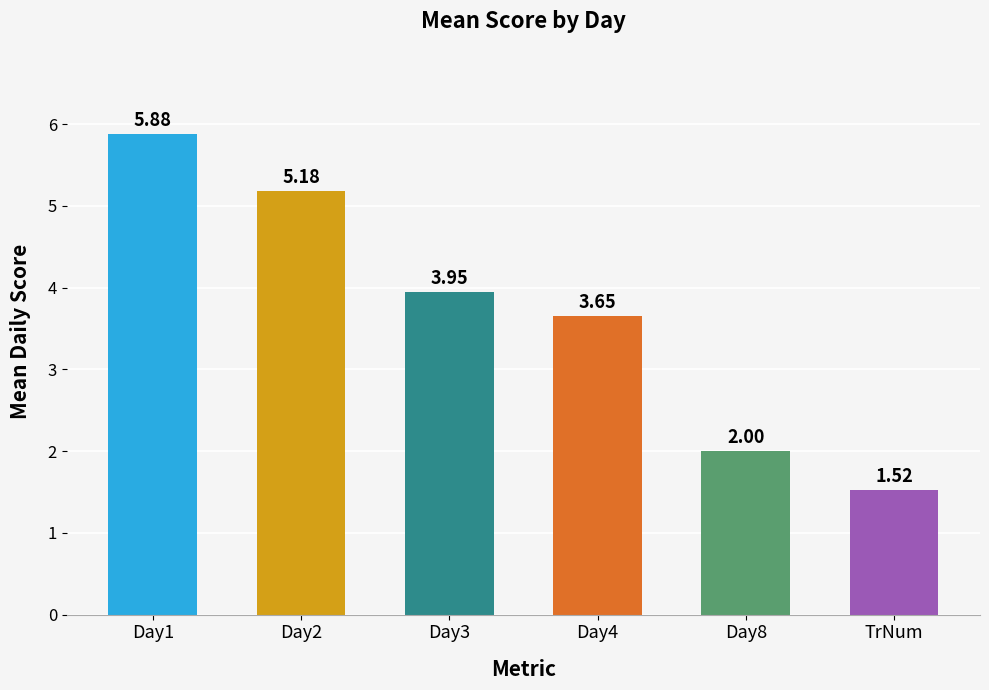

What is the label of the 4th bar from the left?

Day4